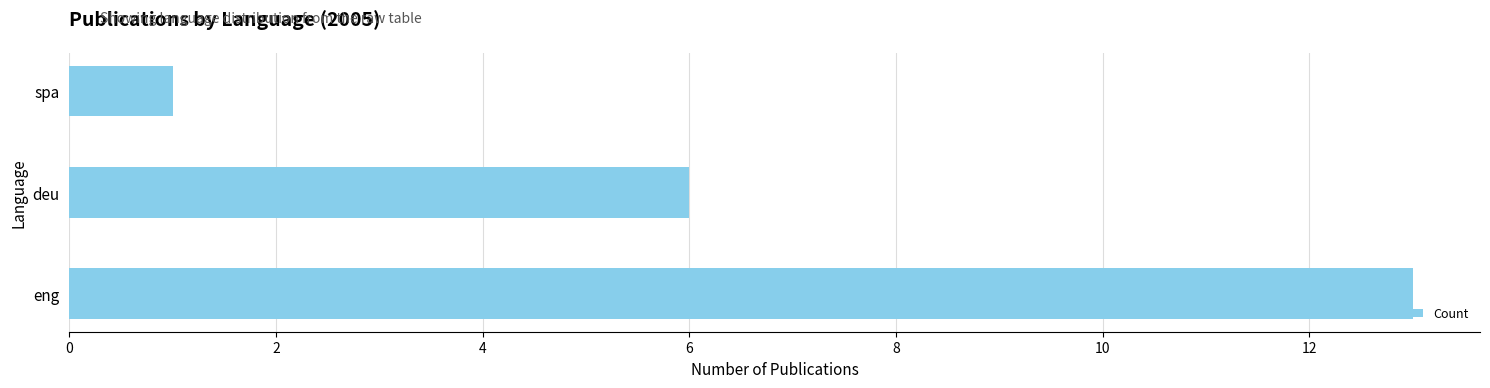

The chart shows a value of 3 at eng. True or false?

False